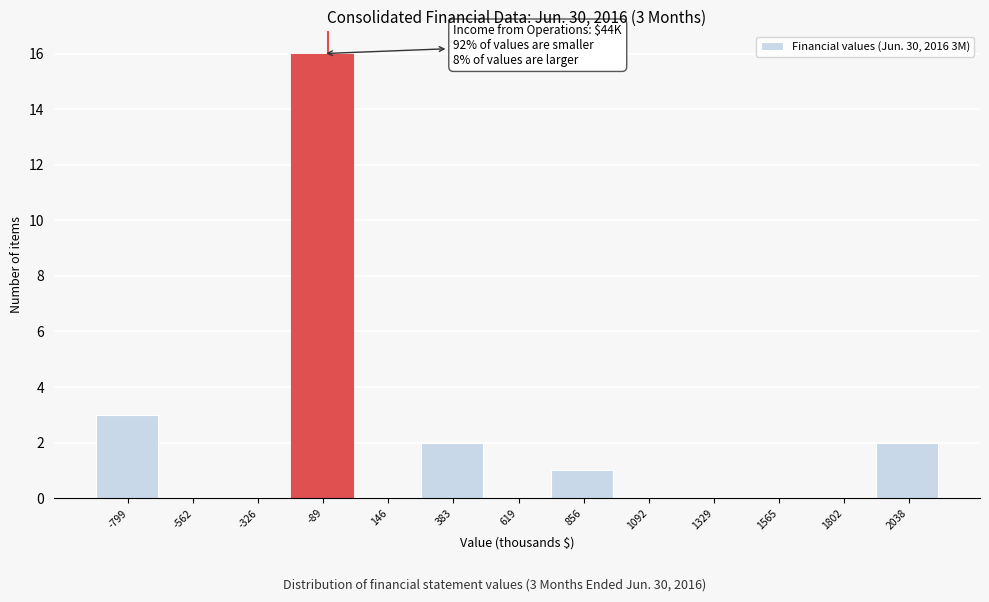

Reading right to left, transcribe all the data shown in this chart.

2038=2	1802=0	1565=0	1329=0	1092=0	856=1	619=0	383=2	146=0	-89=16	-326=0	-562=0	-799=3